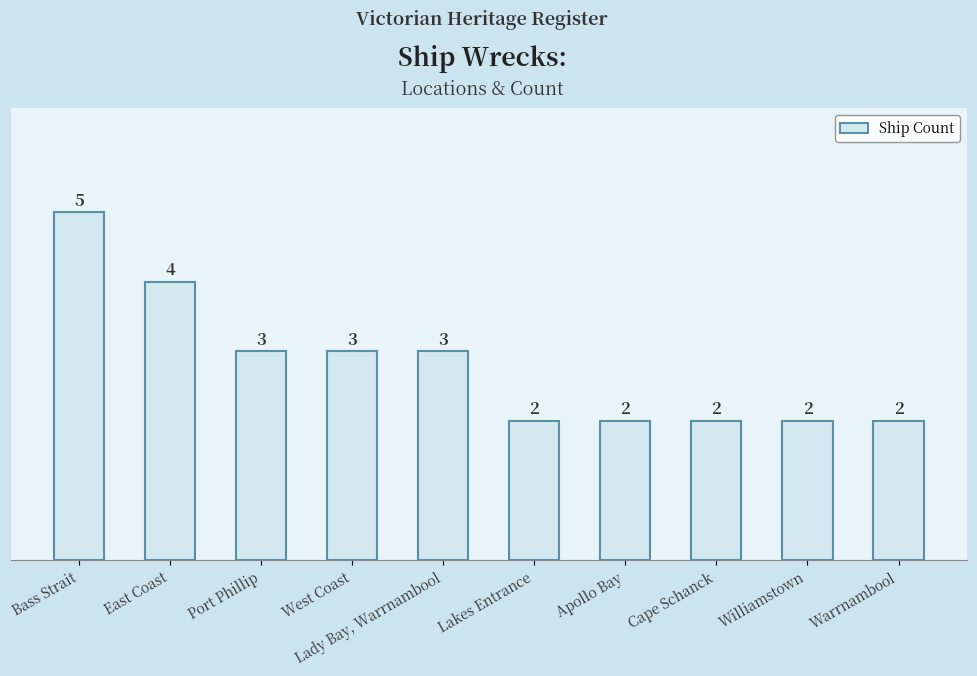

What is the maximum value shown in the chart?

5